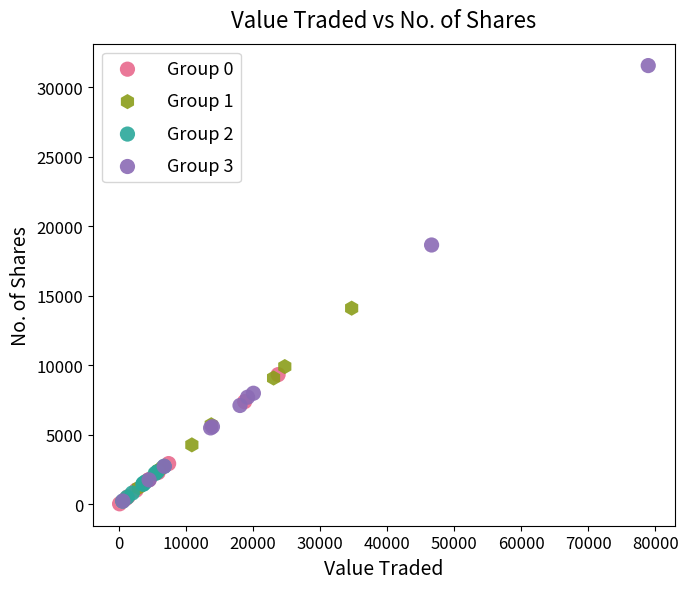

Which series contains the highest Y value?

Group 3